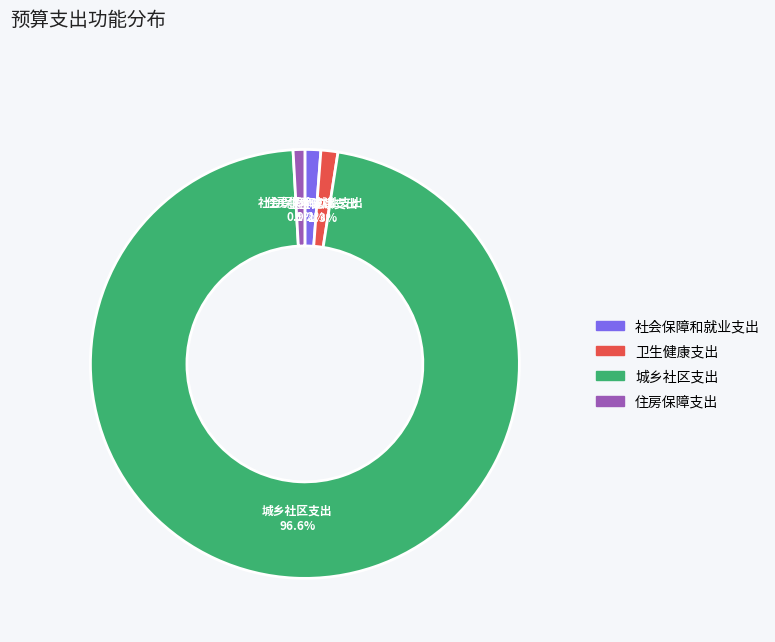

How many segments does this pie chart have?

4